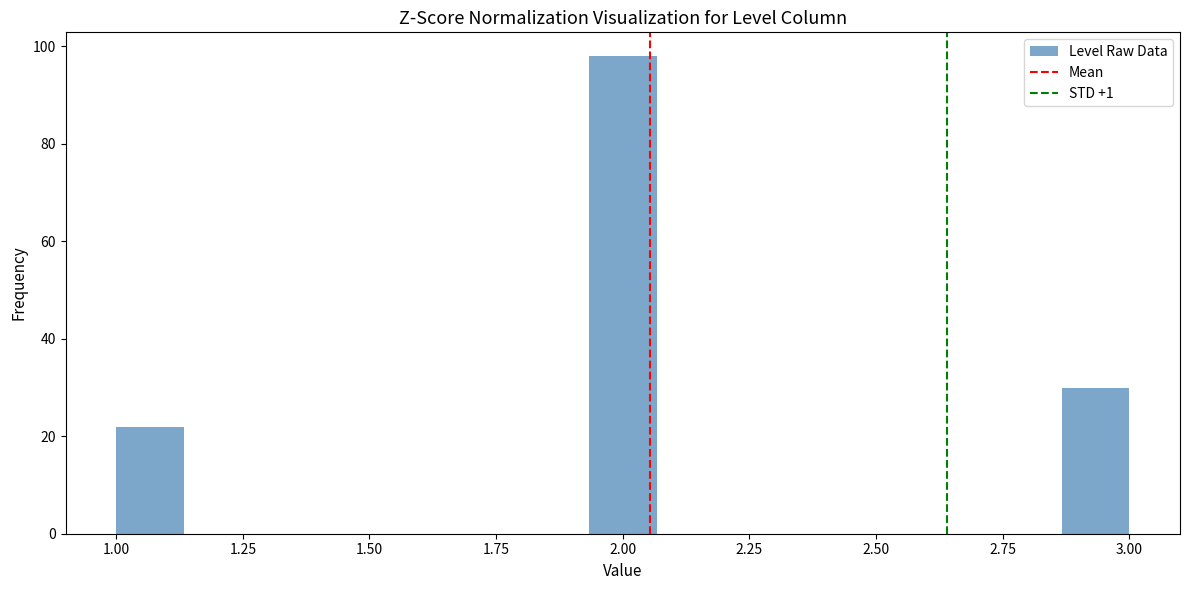

Around what value on the x-axis is the tallest bar? Give the approximate position of its centre, as read against the axis.

2.00